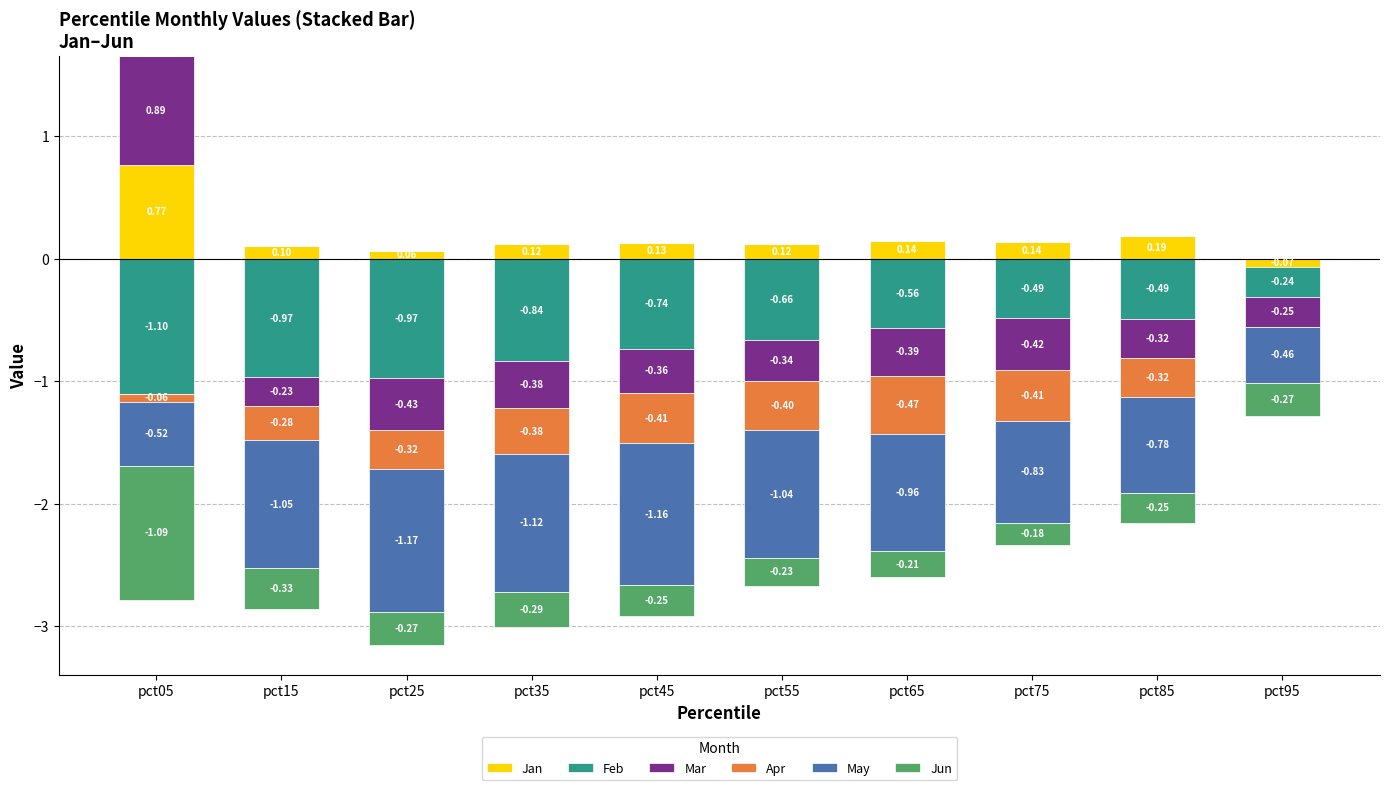

Between pct45 and pct25, which is larger?

pct45